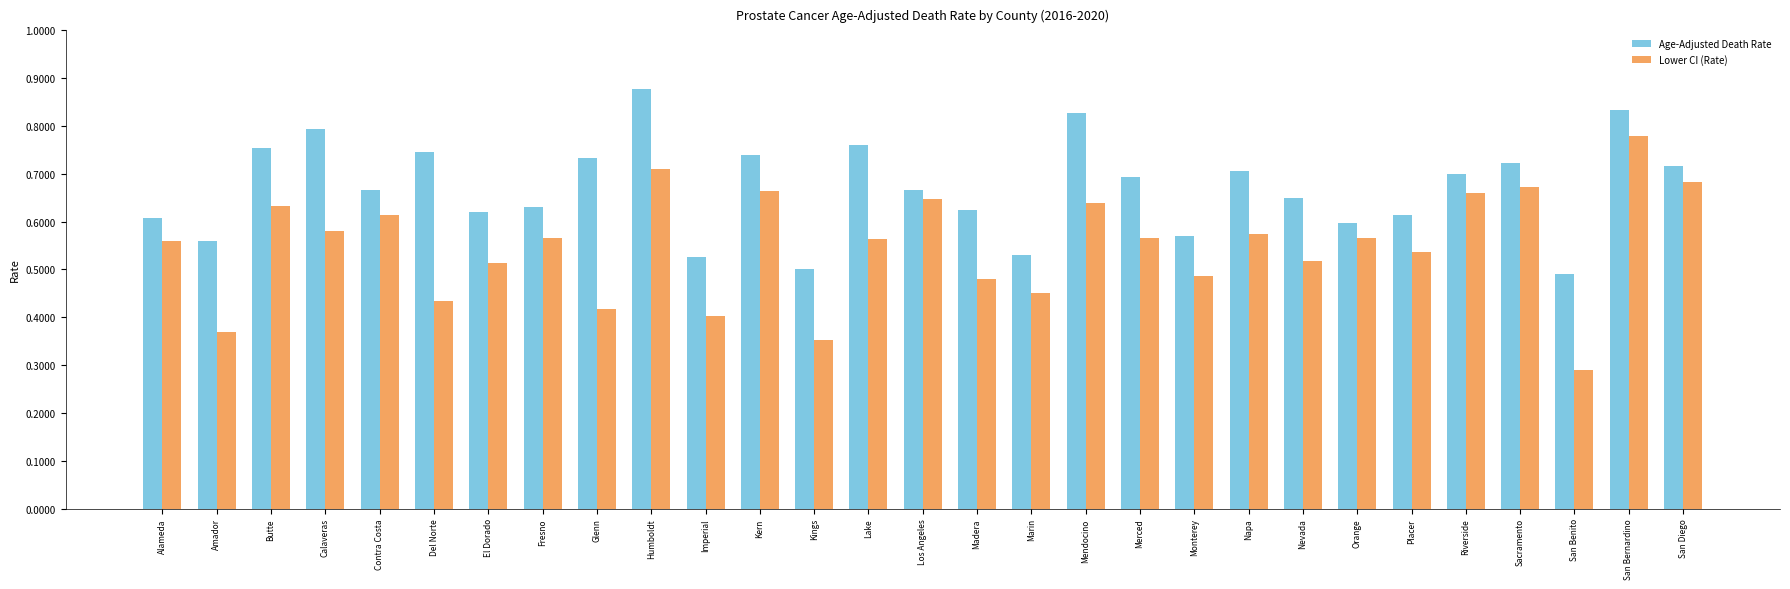

Is the value of Age-Adjusted Death Rate at Contra Costa greater than the value of Lower CI (Rate) at Del Norte?

Yes